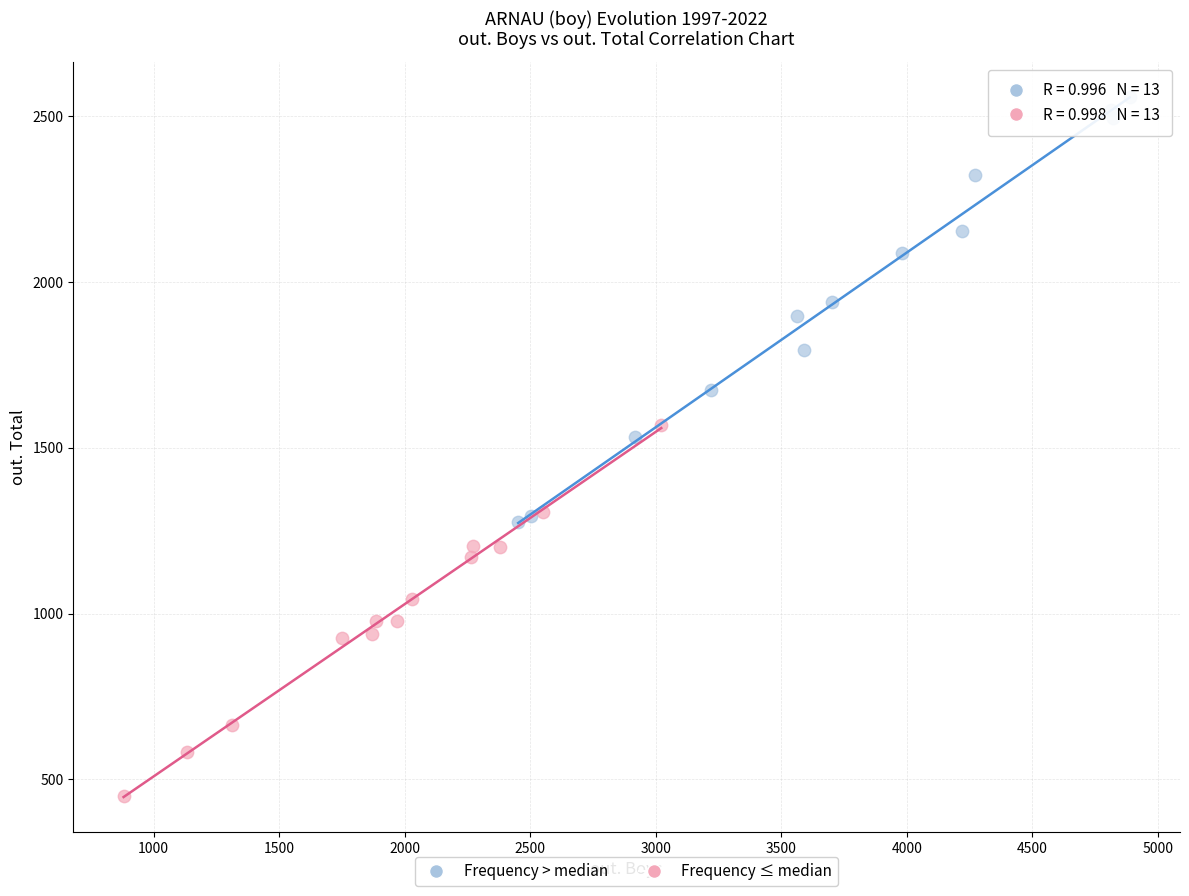

Which series contains the highest Y value?

Frequency > median